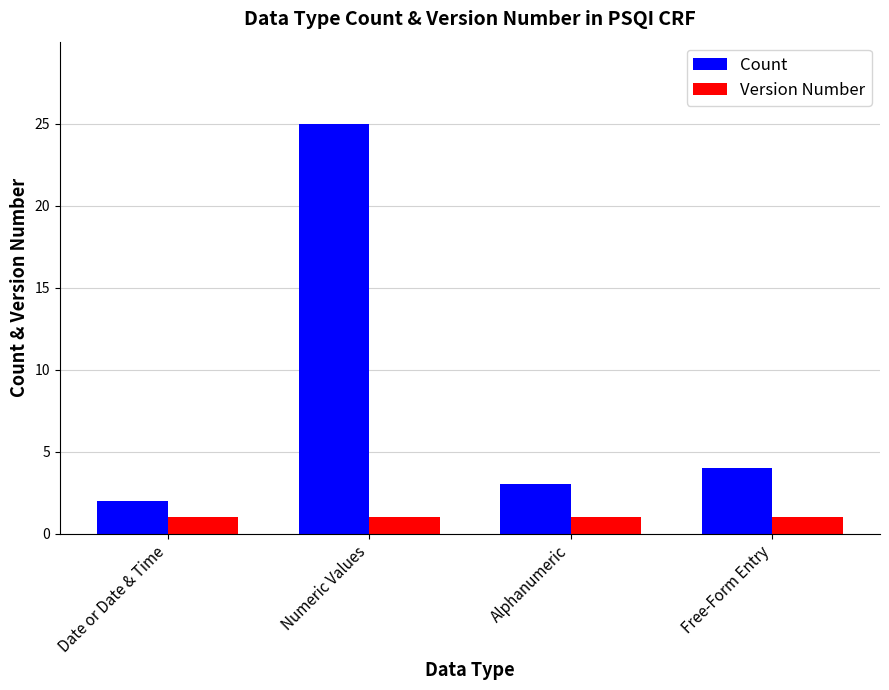

Reading left to right, list all the values displayed in this chart.

Count: Date or Date & Time=2	Numeric Values=25	Alphanumeric=3	Free-Form Entry=4
Version Number: Date or Date & Time=1	Numeric Values=1	Alphanumeric=1	Free-Form Entry=1